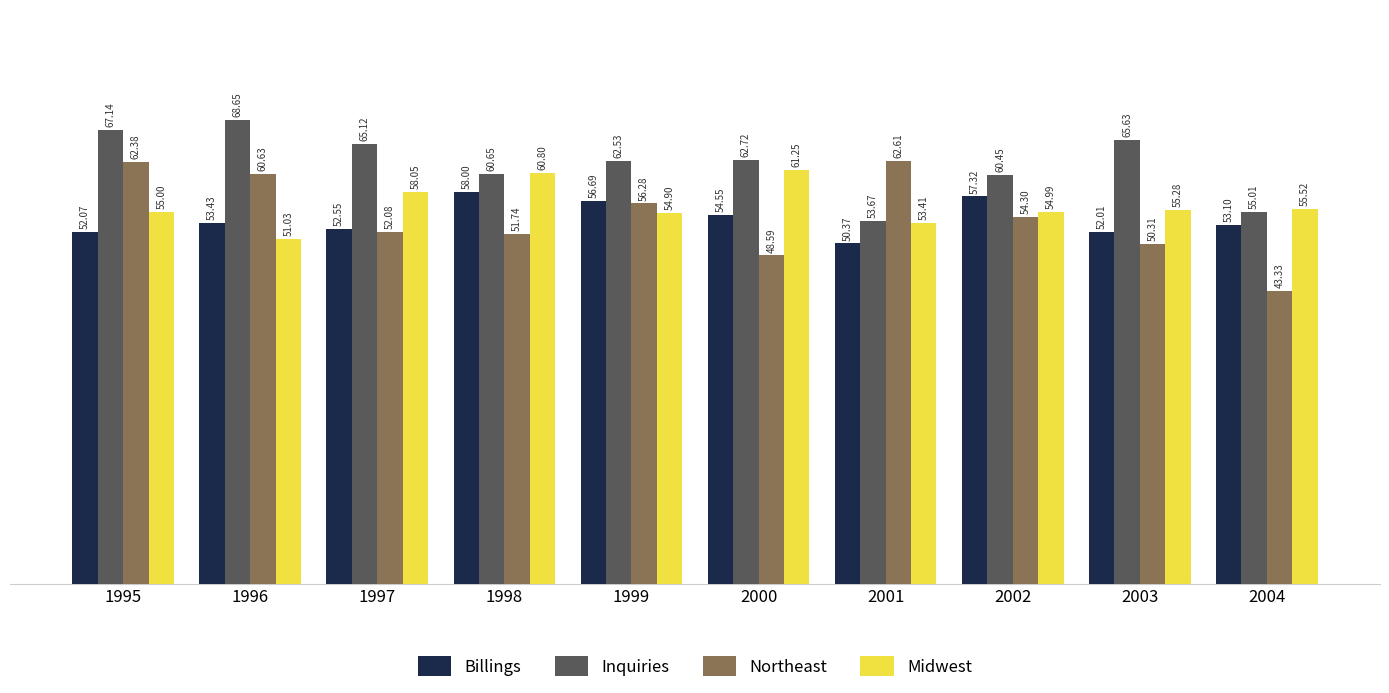

What is the value of the Inquiries bar at the 6th from the left?

62.7